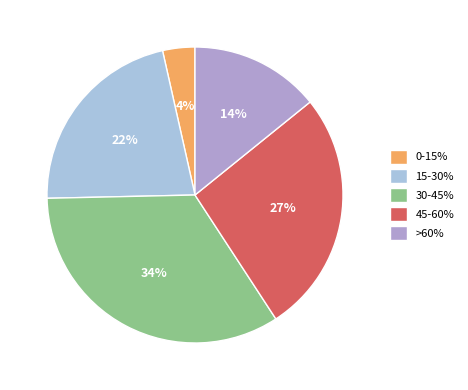

Approximately how many times larger is the value at 0-15% compared to 30-45%?

0.1